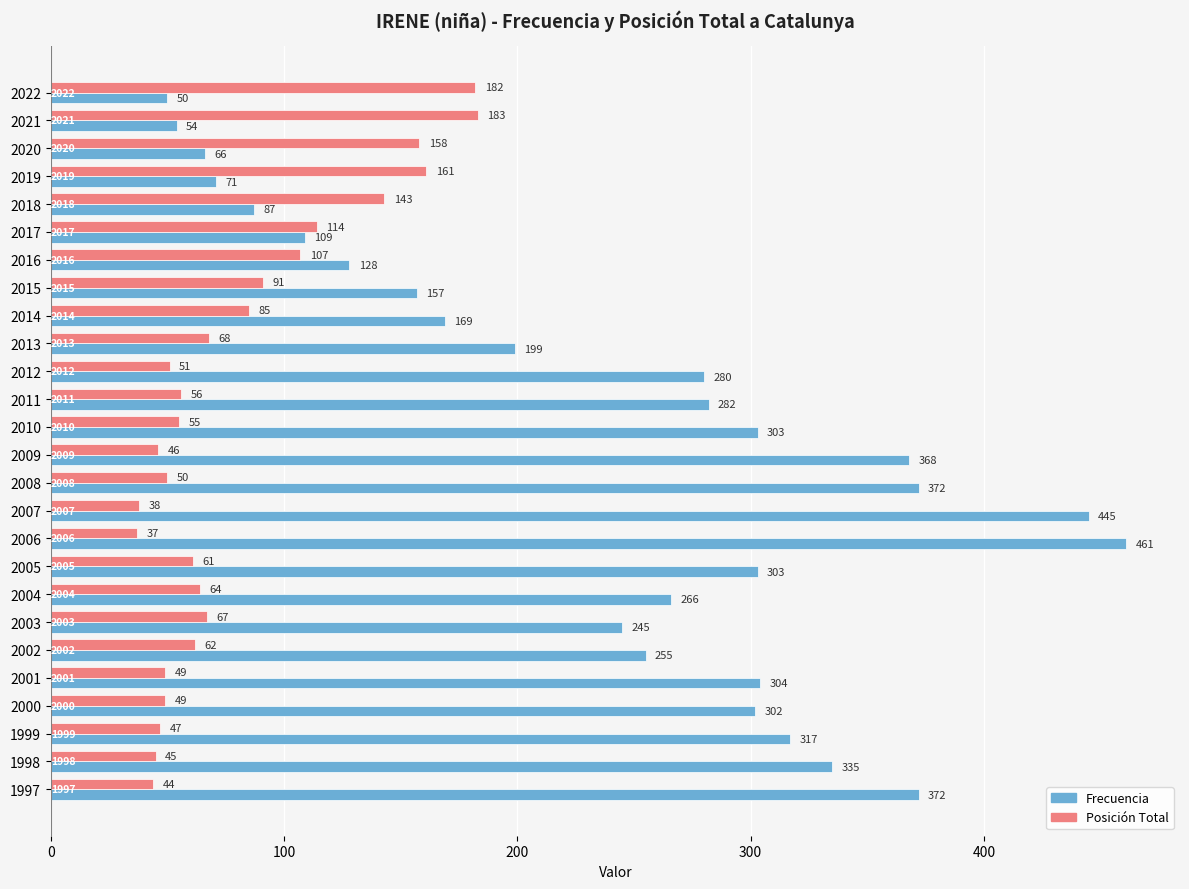

True or false: Posición Total has a value of 55 at 2010.

True